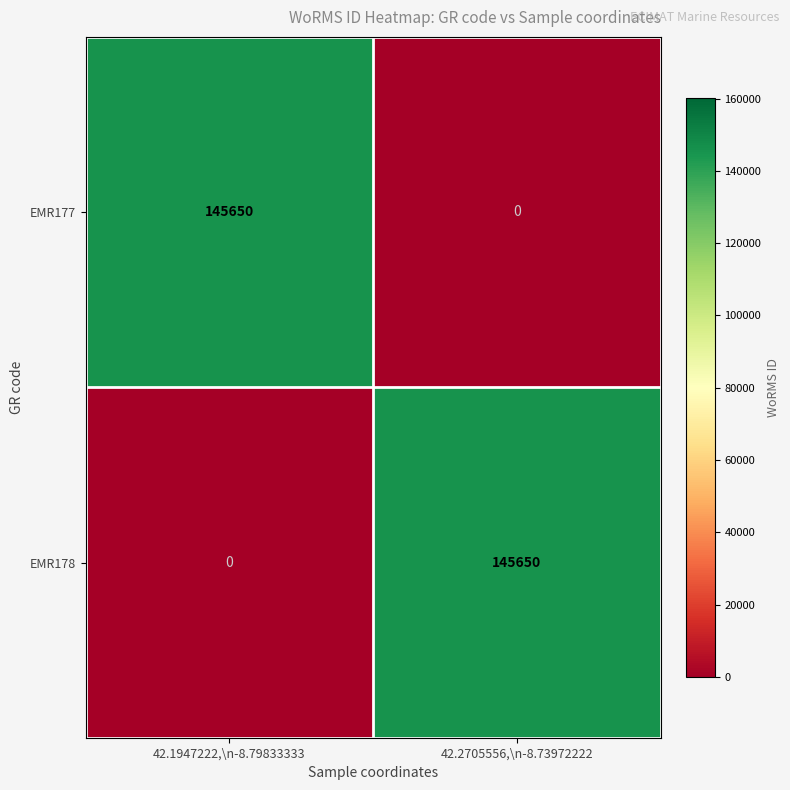

At 42.2705556,\n-8.73972222, list the series in order from smallest to largest.

EMR177, EMR178